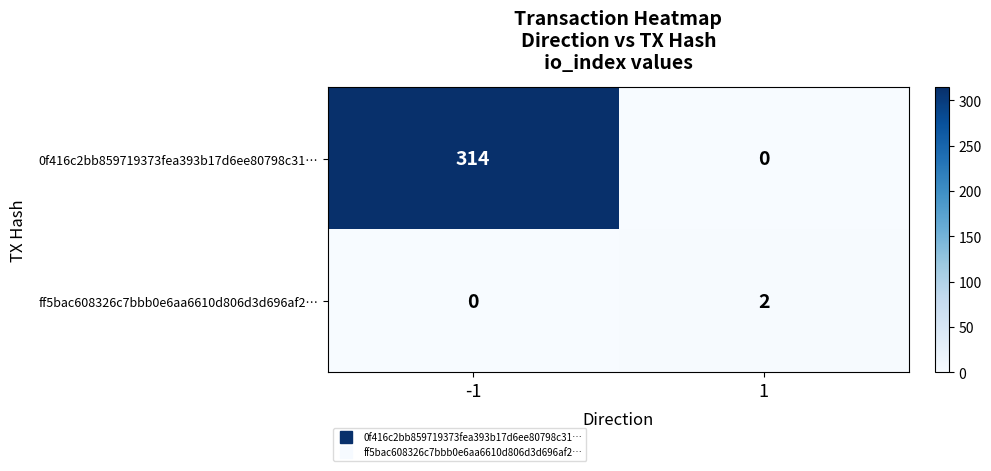

What is the highest value of the 0f416c2bb859719373fea393b17d6ee80798c31… series?

314